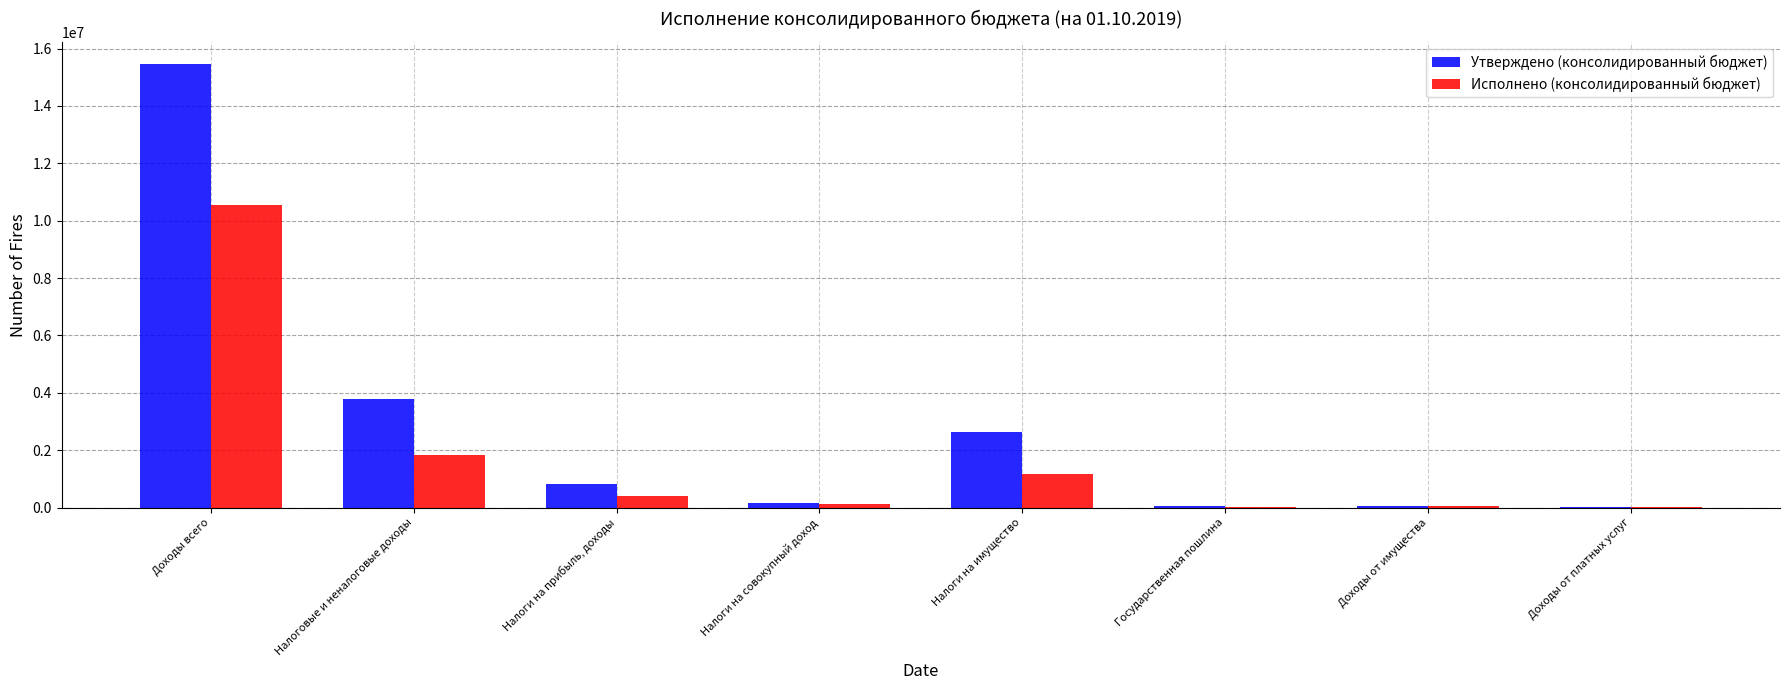

Is it true that Утверждено (консолидированный бюджет) equals 3775500.0 at Налоговые и неналоговые доходы?

True